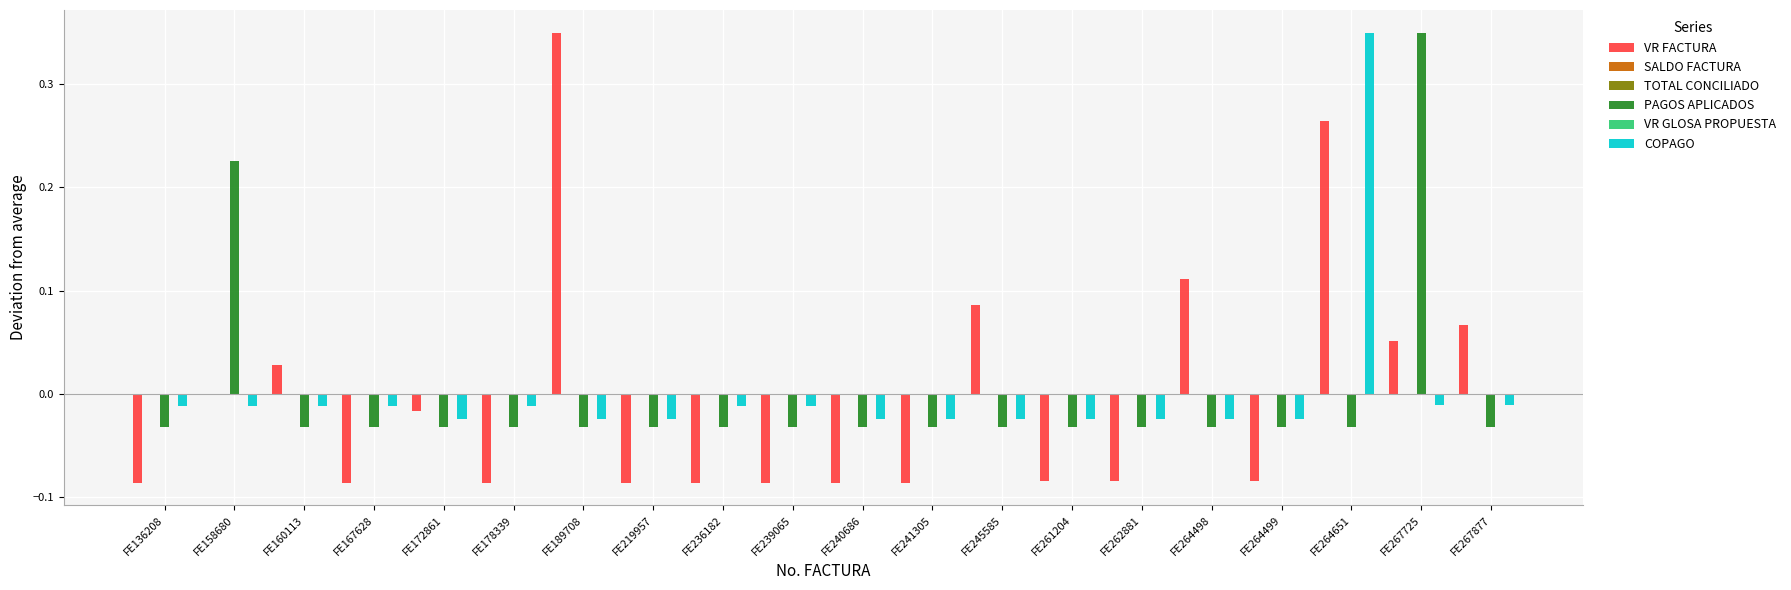

The value of PAGOS APLICADOS at FE245585 is -0.0. True or false?

True